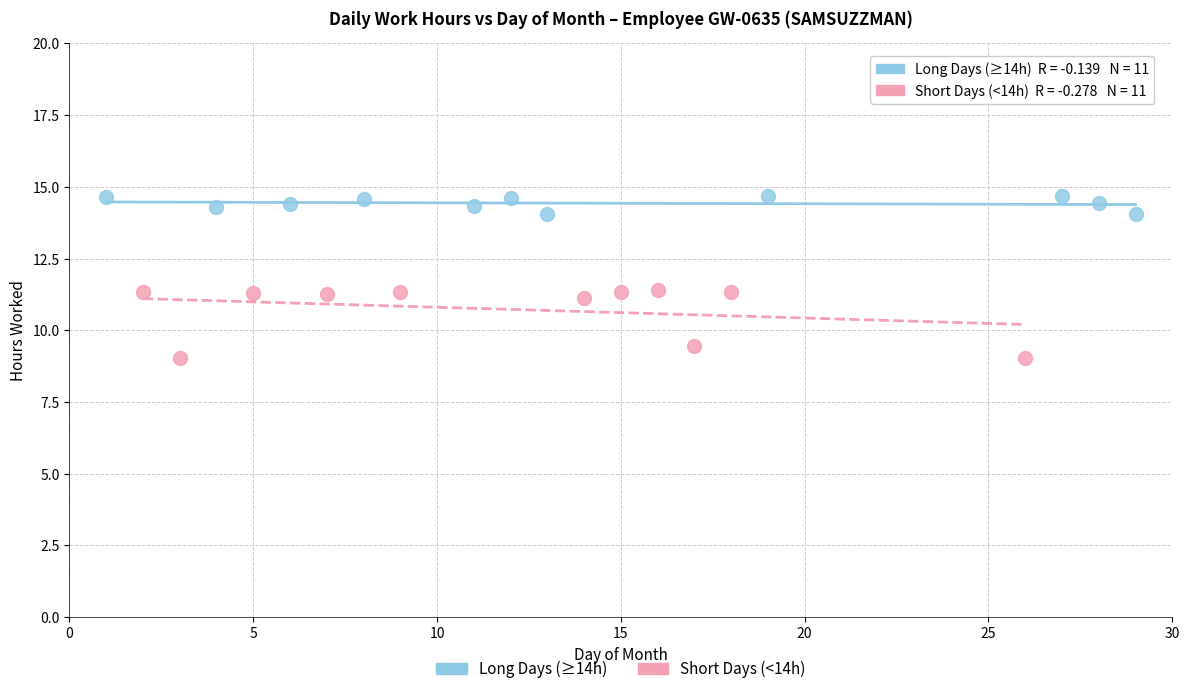

Which series reaches the maximum Y coordinate?

Long Days (≥14h)